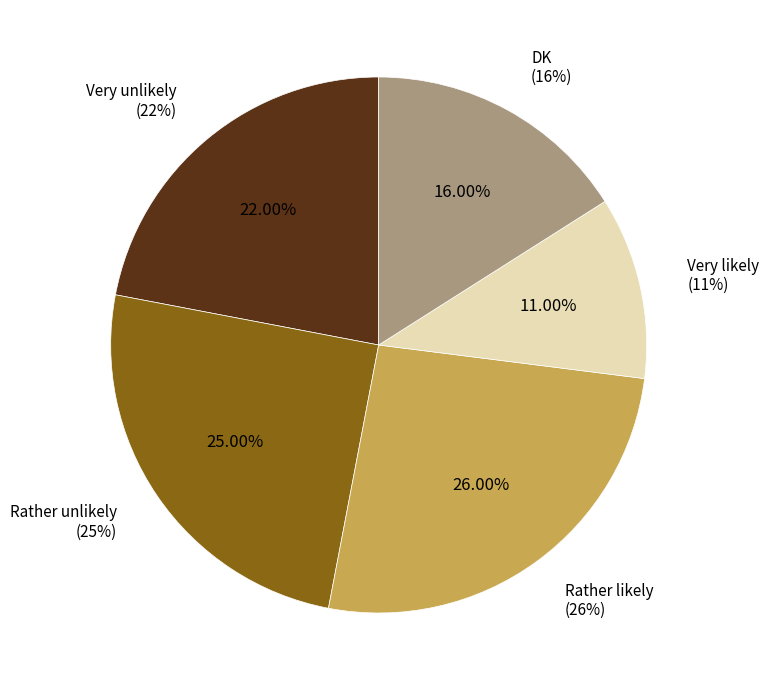

What is the change in value from Very unlikely to Rather likely?

+4